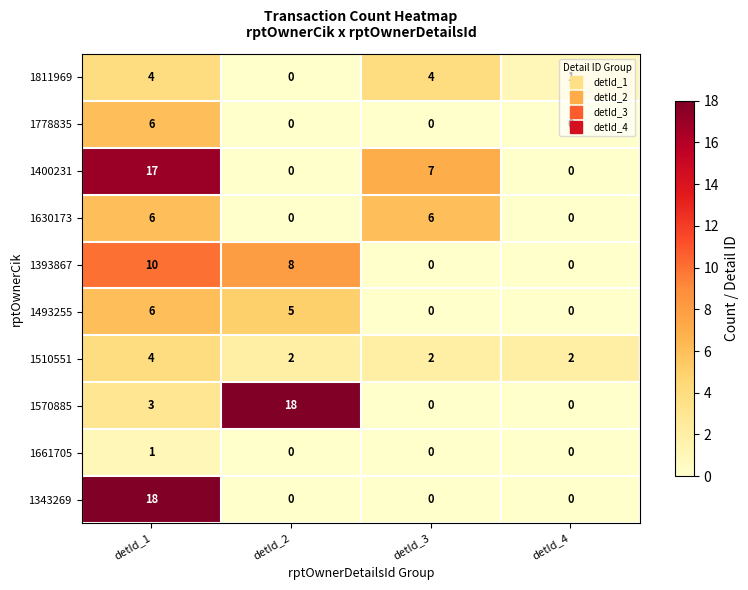

Where is 1811969 nearest to the value 2?

detId_4